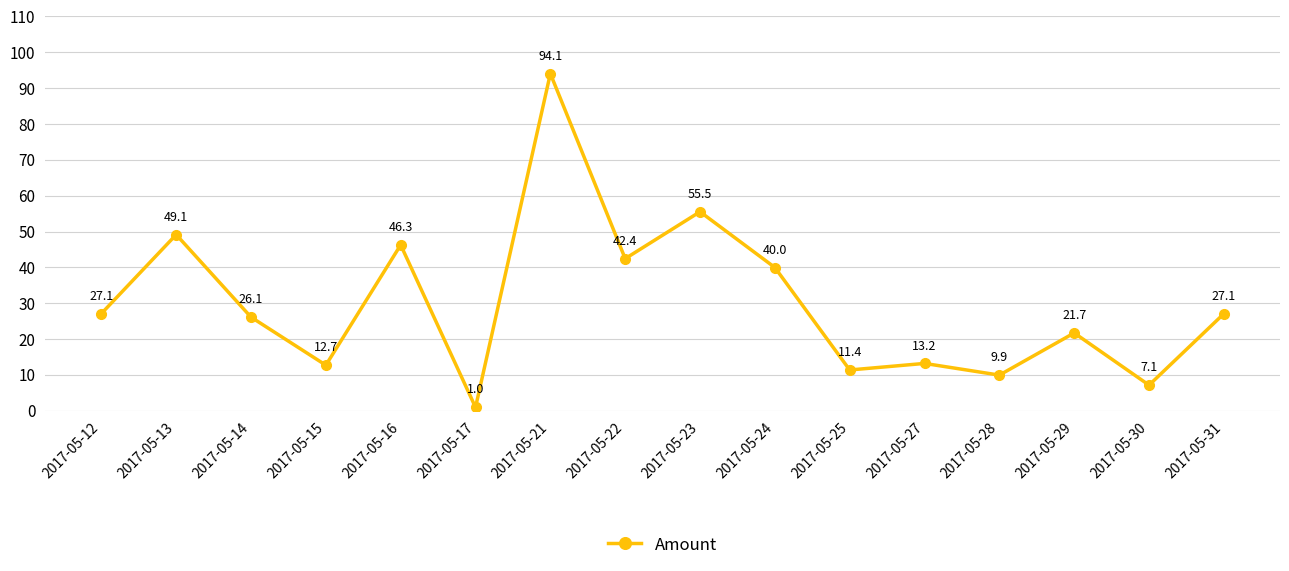

Reading right to left, list all the values displayed in this chart.

2017-05-31=27.1	2017-05-30=7.1	2017-05-29=21.7	2017-05-28=9.9	2017-05-27=13.2	2017-05-25=11.4	2017-05-24=40.0	2017-05-23=55.5	2017-05-22=42.4	2017-05-21=94.1	2017-05-17=1.0	2017-05-16=46.3	2017-05-15=12.7	2017-05-14=26.1	2017-05-13=49.1	2017-05-12=27.1